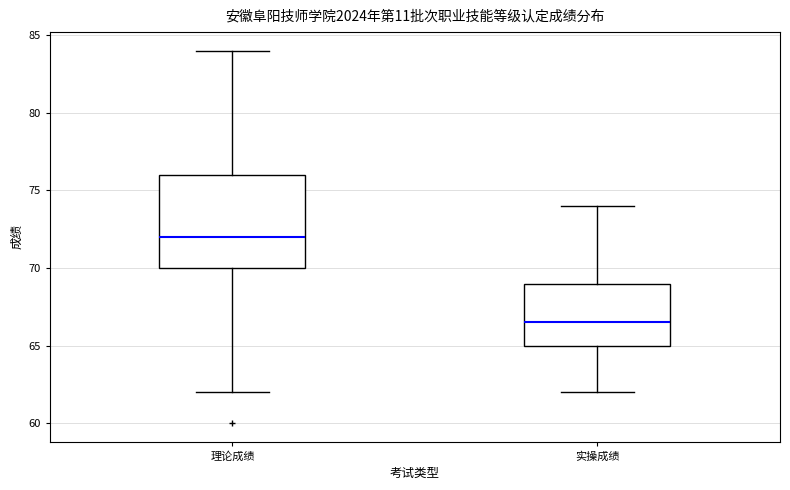

Where does the median line of the box for 实操成绩 sit on the y-axis? The values are not printed on the chart, so give them approximately, as read against the axis.

66.5